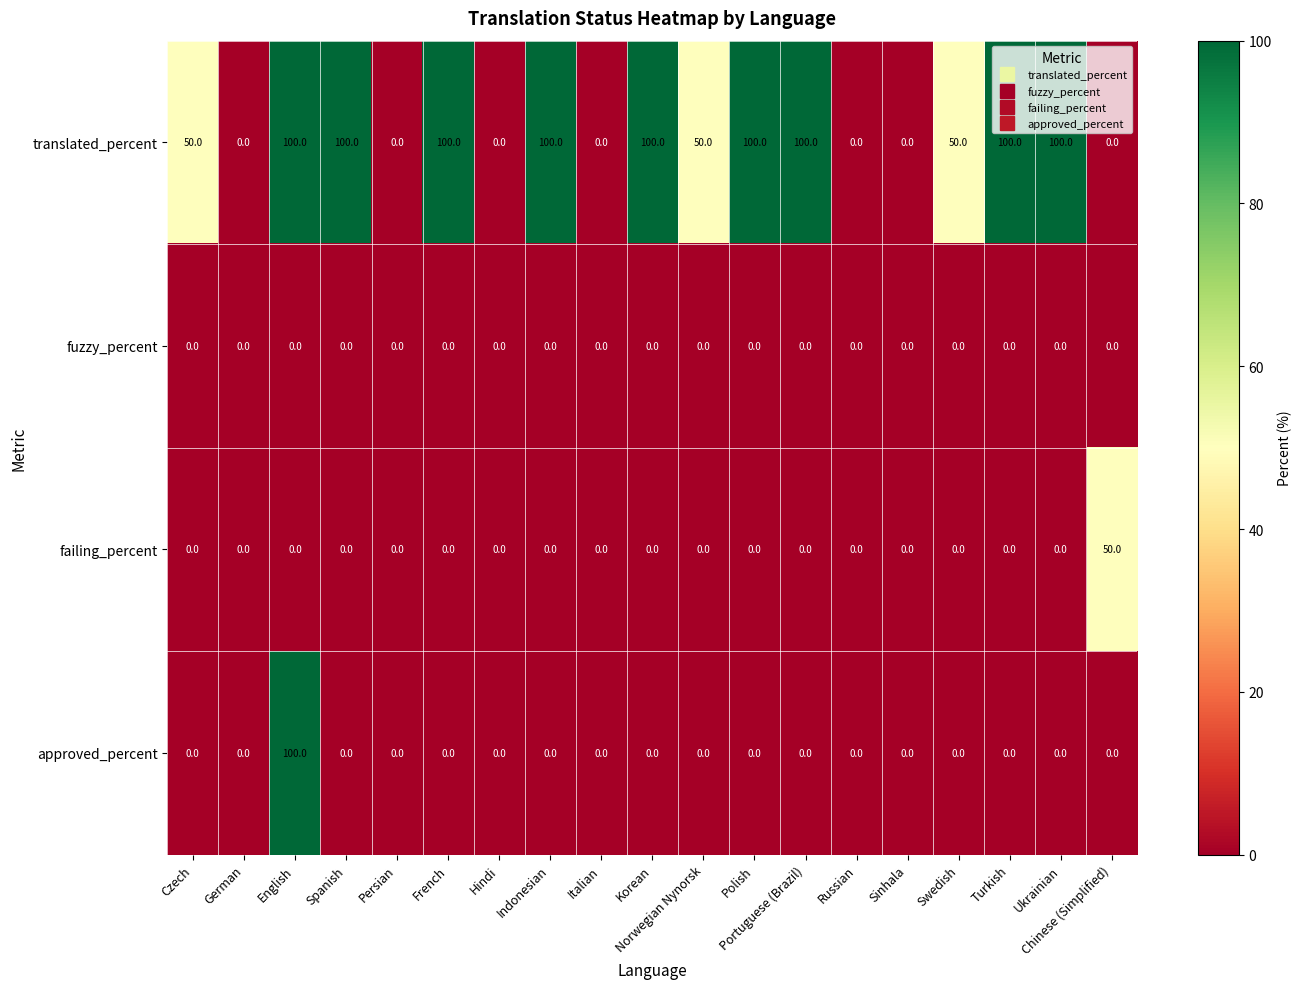

The approved_percent series shows 44 at German. True or false?

False